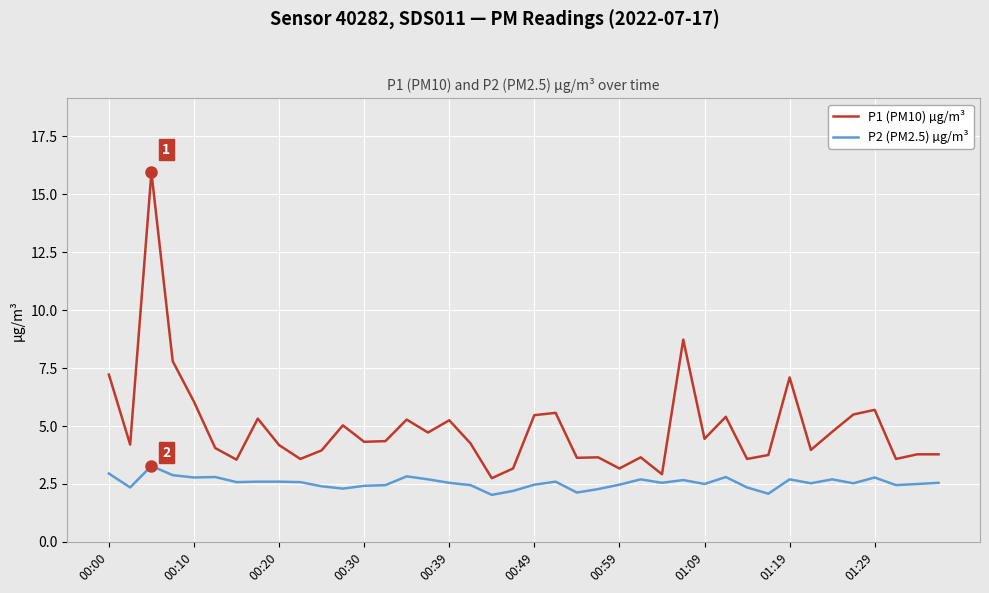

Which series has the largest range (max minus min)?

P1 (PM10) µg/m³